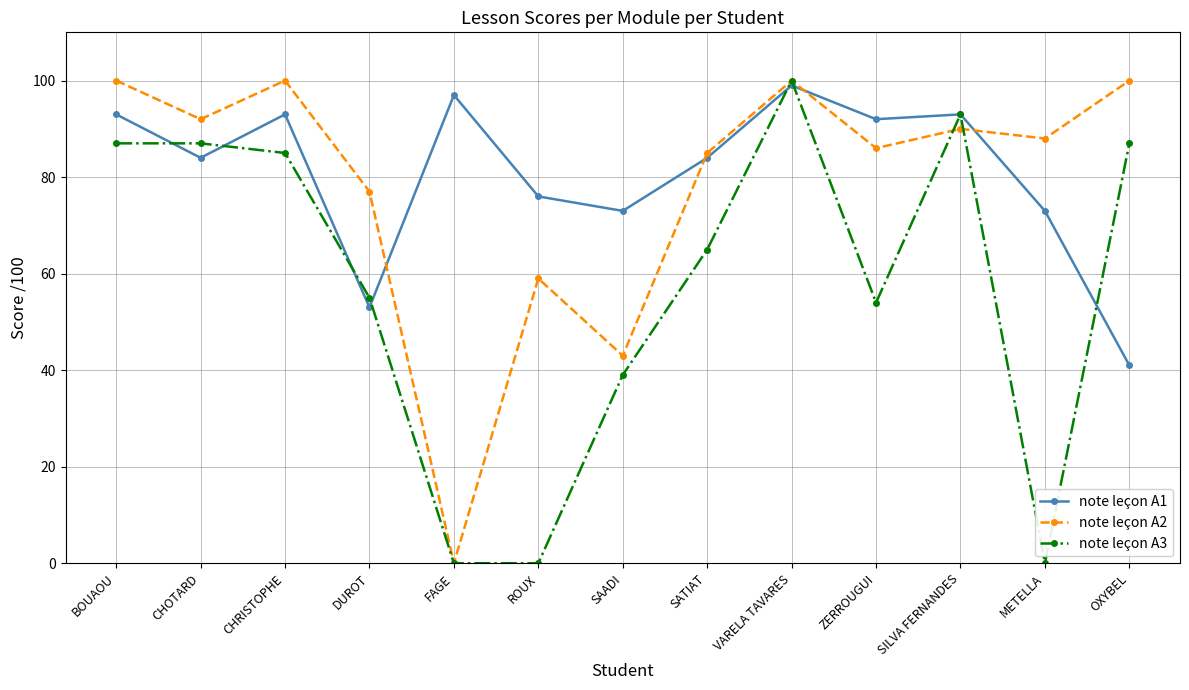

At which label is note leçon A3 closest to 50?

ZERROUGUI